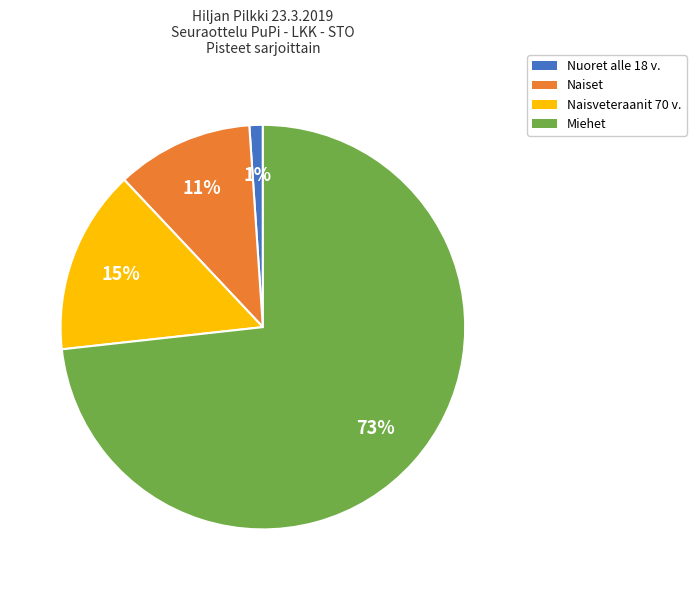

Approximately how many times larger is the value at Naiset compared to Naisveteraanit 70 v.?

0.7